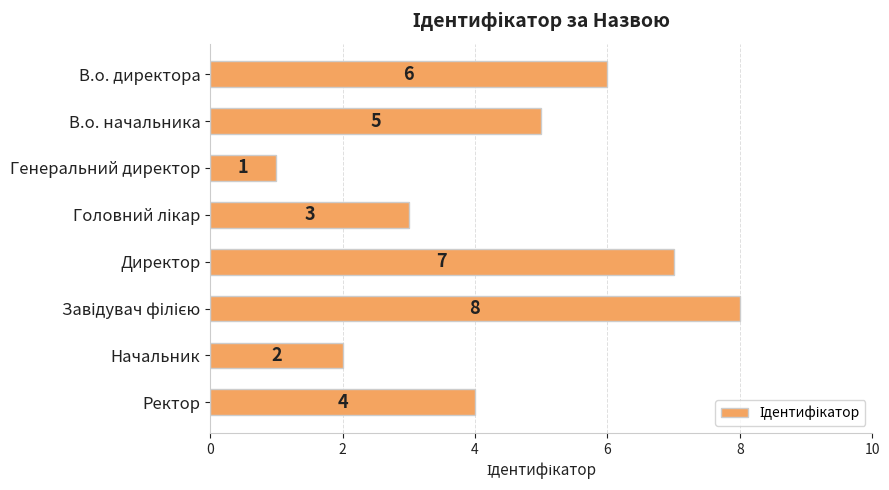

Reading top to bottom, list all the values displayed in this chart.

6	5	1	3	7	8	2	4